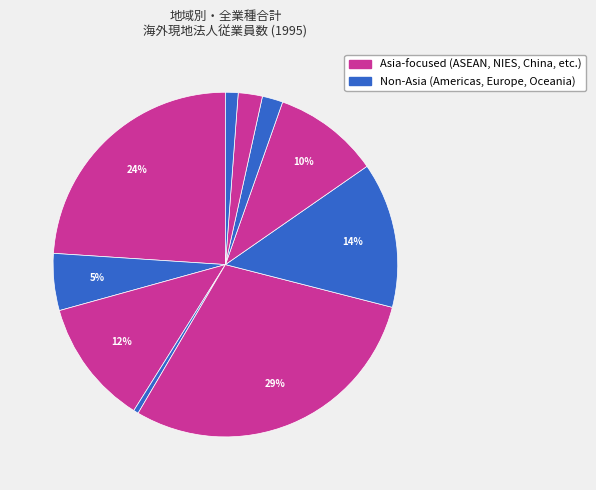

Count the number of slices in the pie.

10